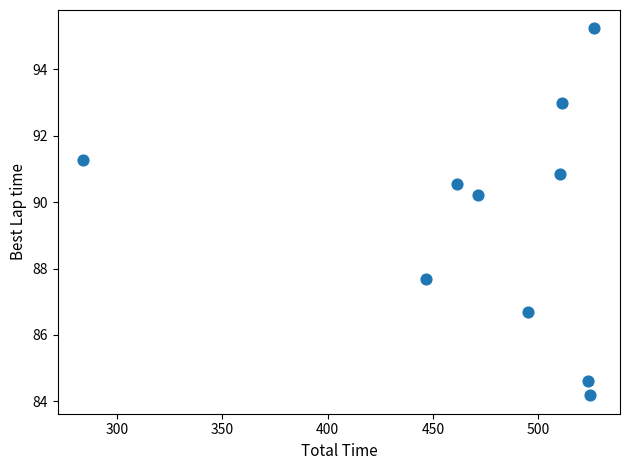

What is the average X value?

475.5